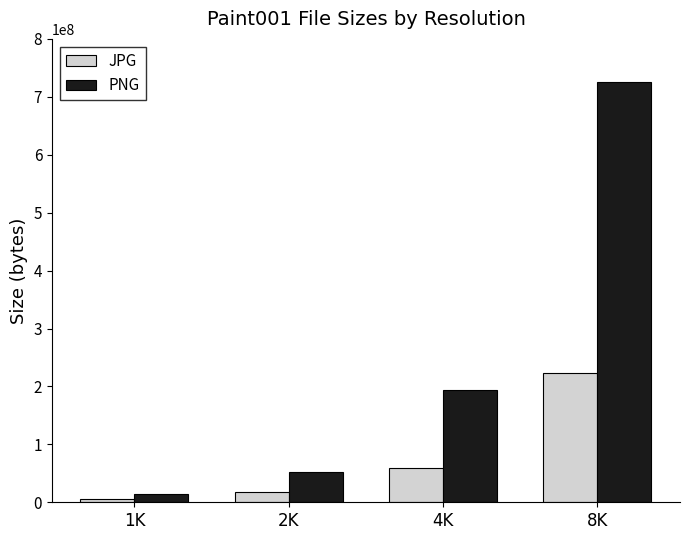

The PNG series shows 14211001 at 1K. True or false?

True